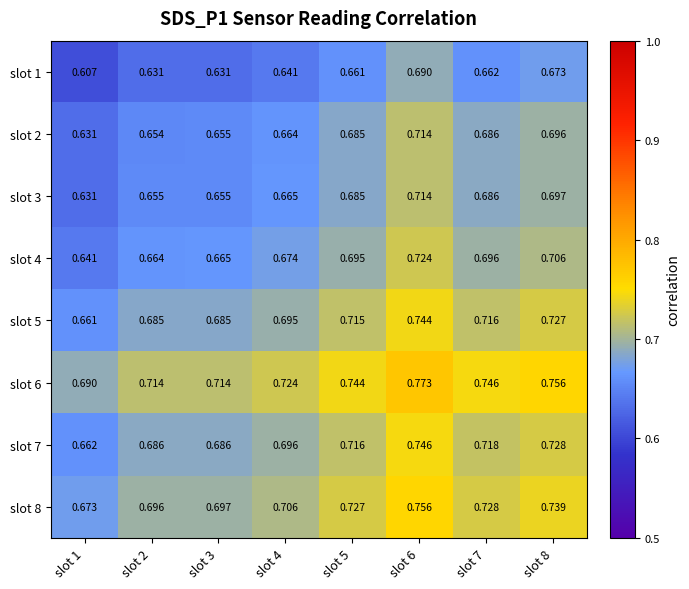

How many categories are shown in the chart?

8